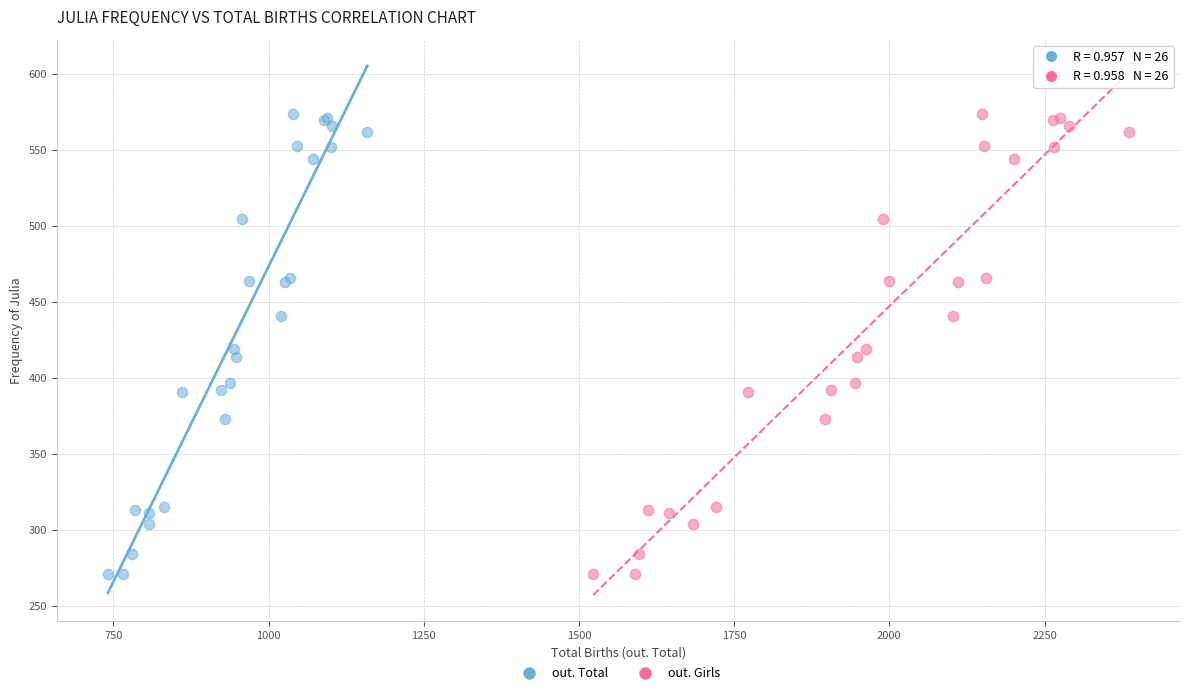

What are all the series names shown in the legend?

out. Total, out. Girls